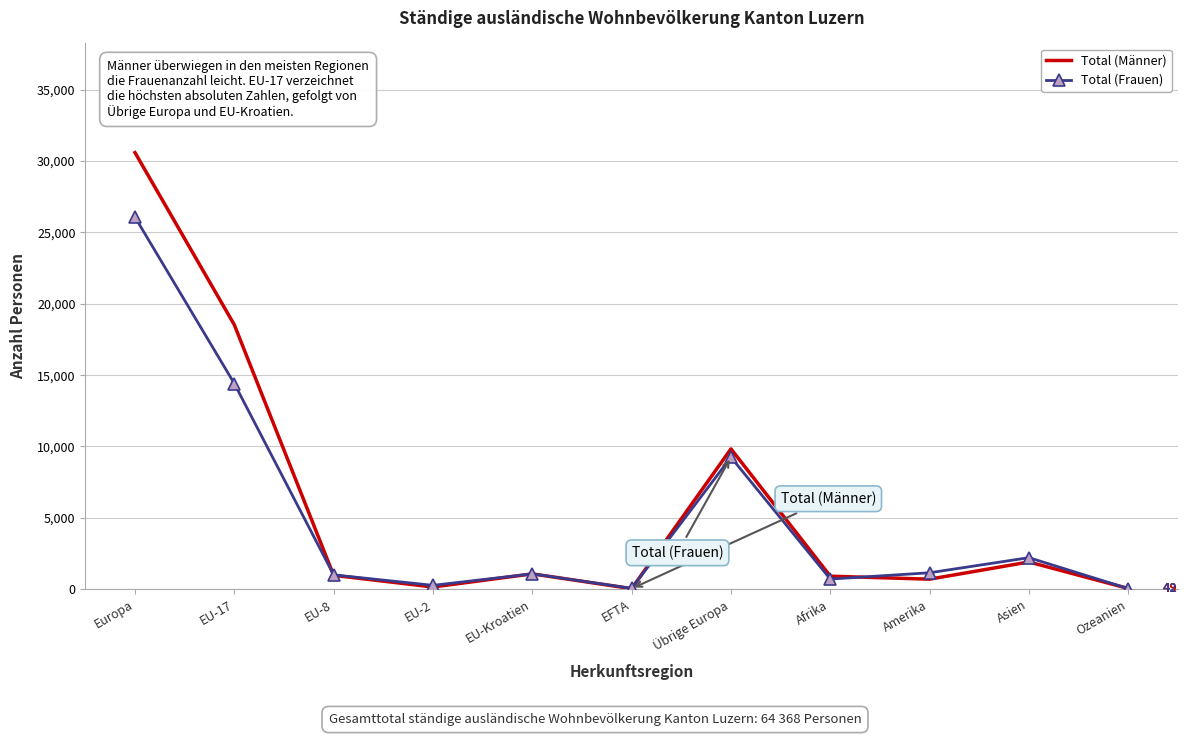

At how many categories does at least one series exceed 19724?

1